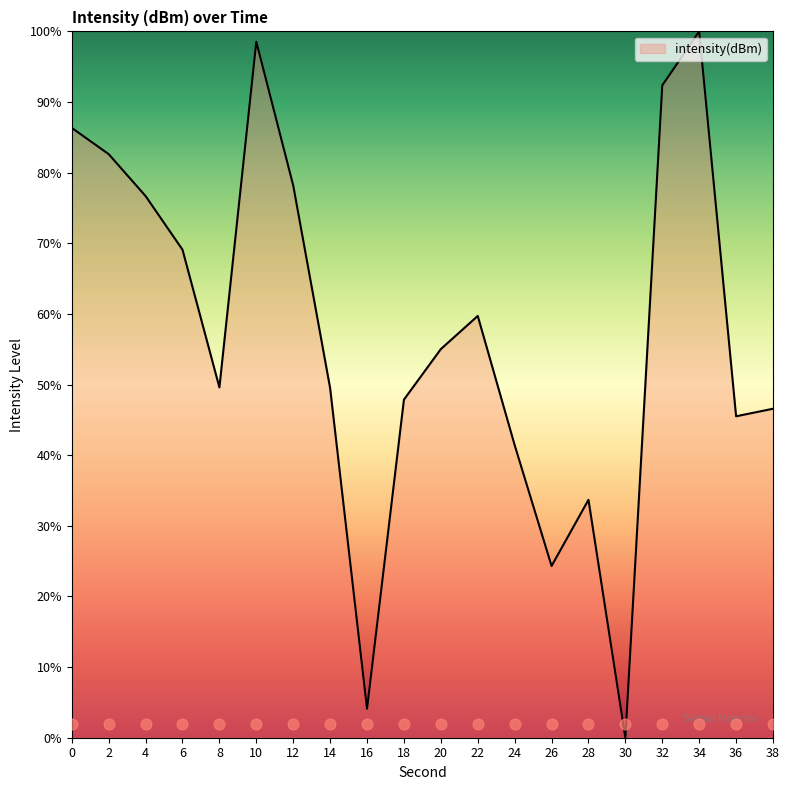

What is the change in value from 14 to 38?

-2.9